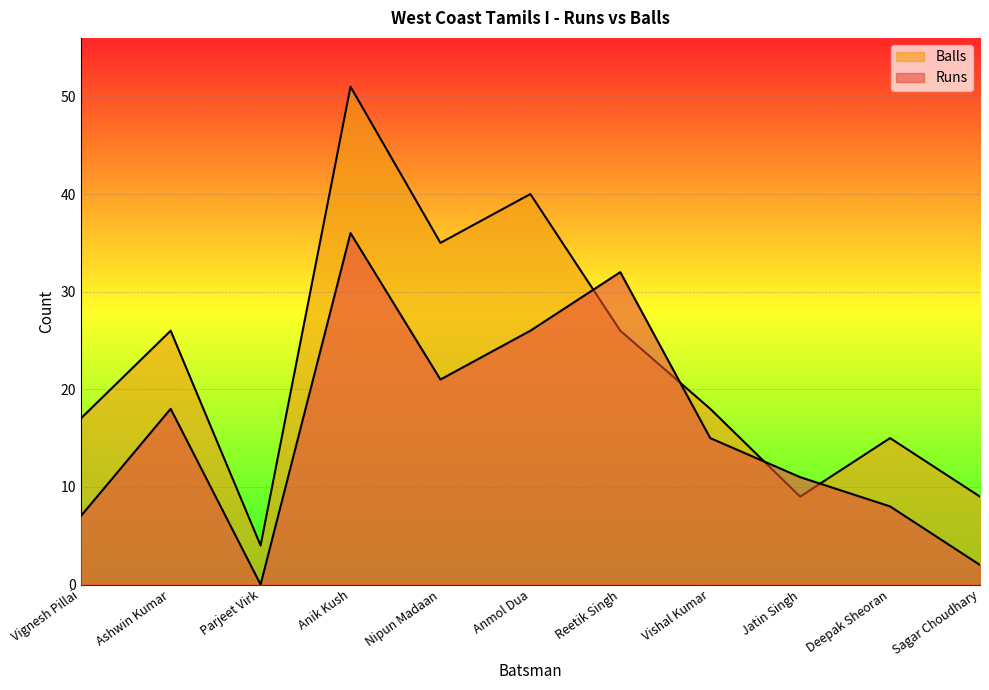

The Balls series shows 40 at Anmol Dua. True or false?

True